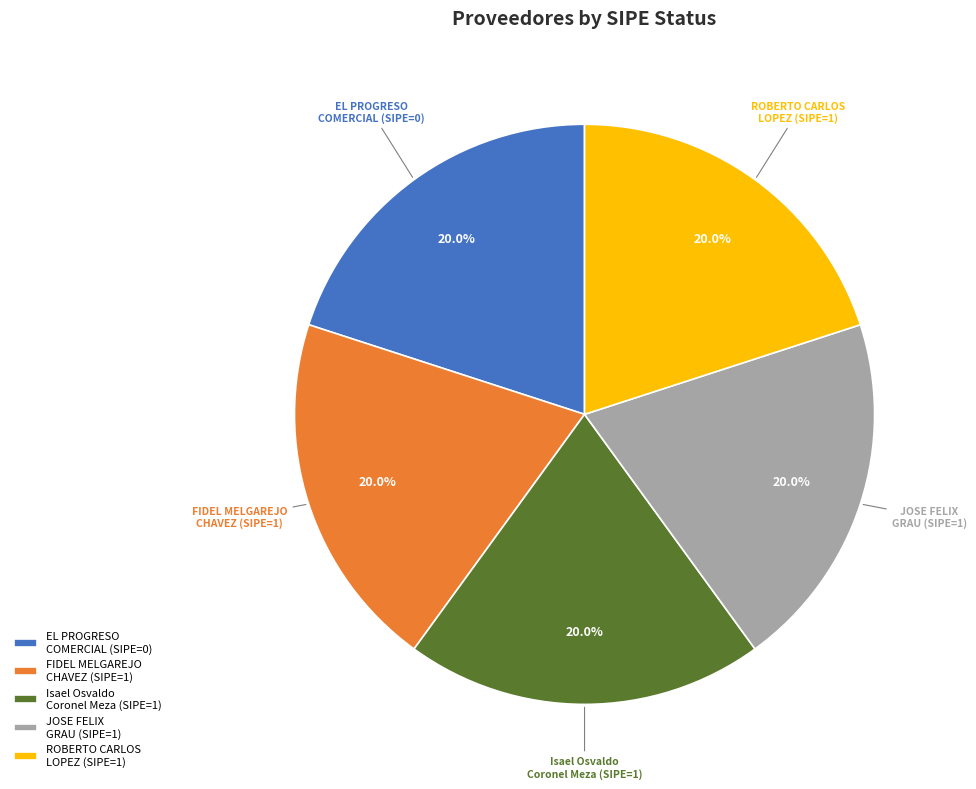

Is there any slice that represents more than half of the pie?

No